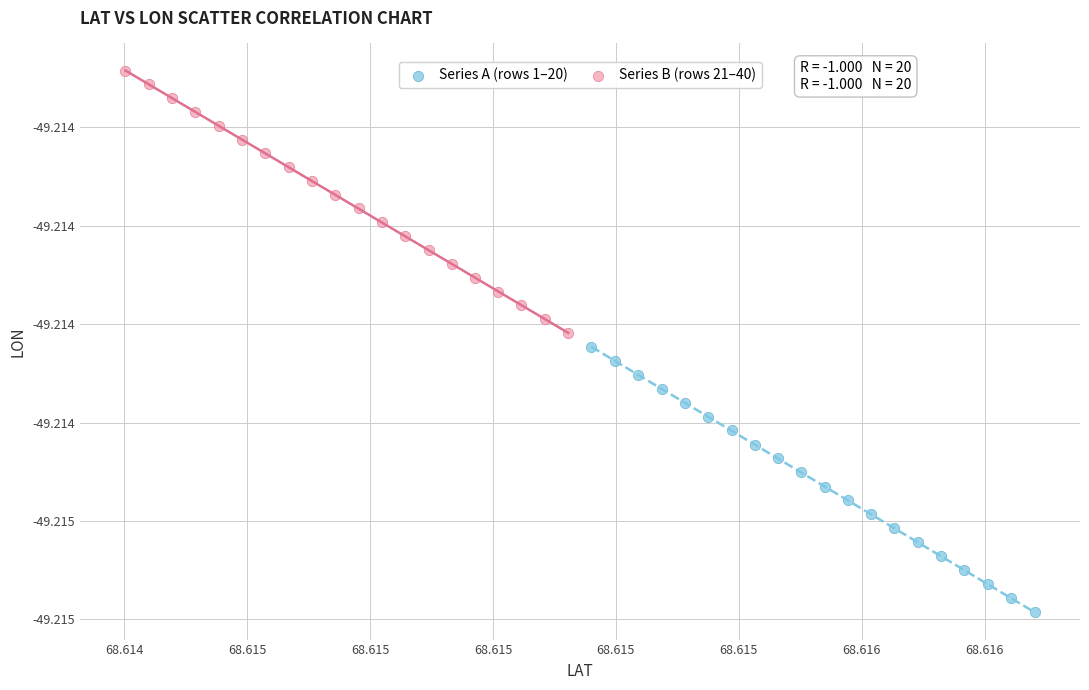

What are all the series names shown in the legend?

Series A (rows 1–20), Series B (rows 21–40)